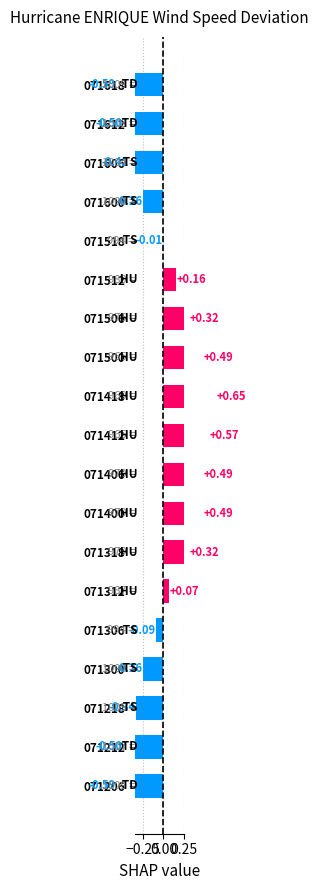

What is the difference between the second highest and second lowest values?

1.2